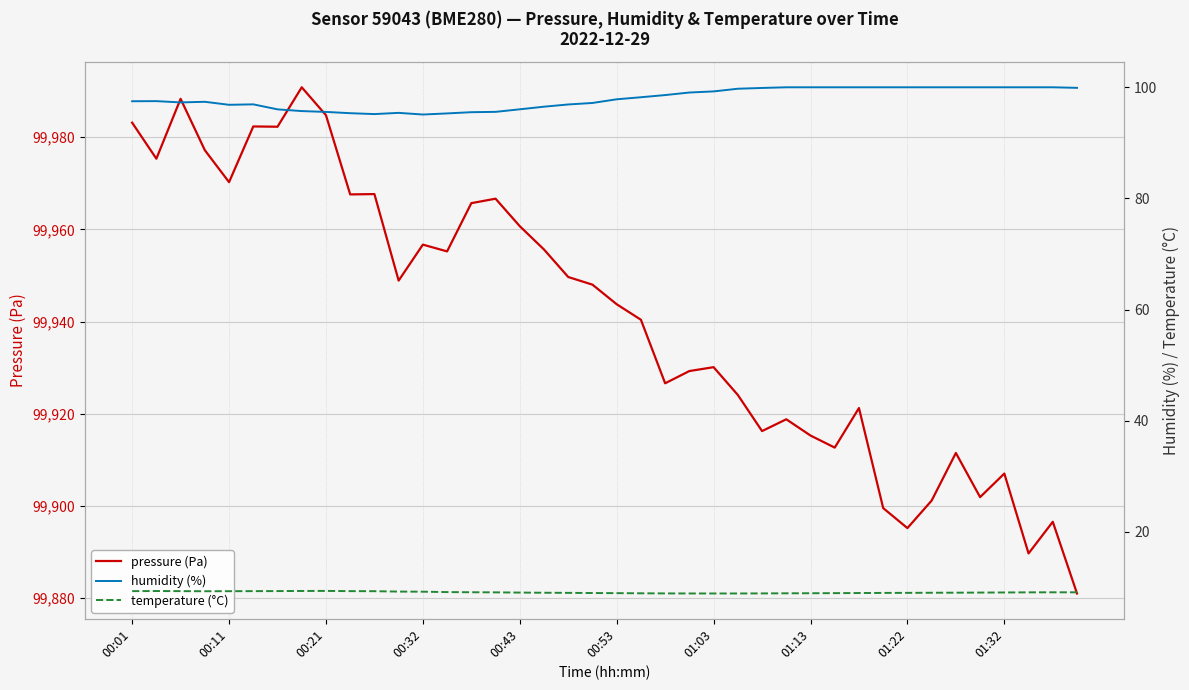

At which label is humidity (%) closest to 97?

00:53